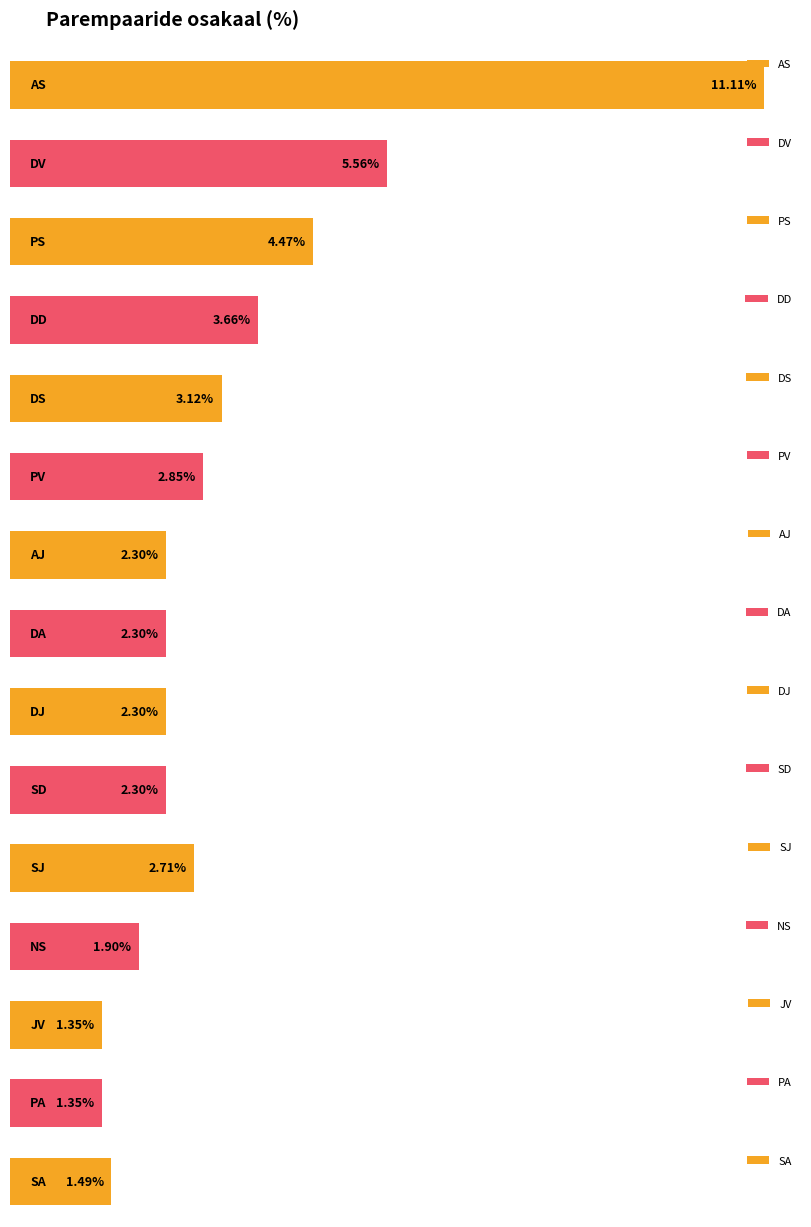

Rank the categories by value from highest to lowest.

AS, DV, PS, DD, DS, PV, SJ, AJ, DA, DJ, SD, NS, SA, JV, PA